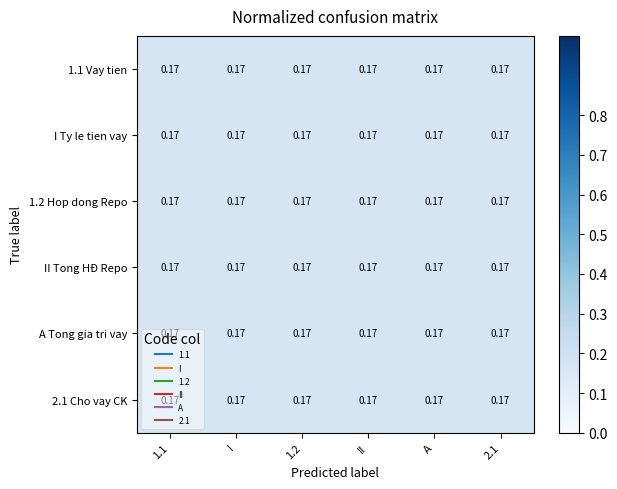

Reading left to right, what are all the values shown in this chart?

1.1 Vay tien: 1.1=0.2	I=0.2	1.2=0.2	II=0.2	A=0.2	2.1=0.2
I Ty le tien vay: 1.1=0.2	I=0.2	1.2=0.2	II=0.2	A=0.2	2.1=0.2
1.2 Hop dong Repo: 1.1=0.2	I=0.2	1.2=0.2	II=0.2	A=0.2	2.1=0.2
II Tong HĐ Repo: 1.1=0.2	I=0.2	1.2=0.2	II=0.2	A=0.2	2.1=0.2
A Tong gia tri vay: 1.1=0.2	I=0.2	1.2=0.2	II=0.2	A=0.2	2.1=0.2
2.1 Cho vay CK: 1.1=0.2	I=0.2	1.2=0.2	II=0.2	A=0.2	2.1=0.2